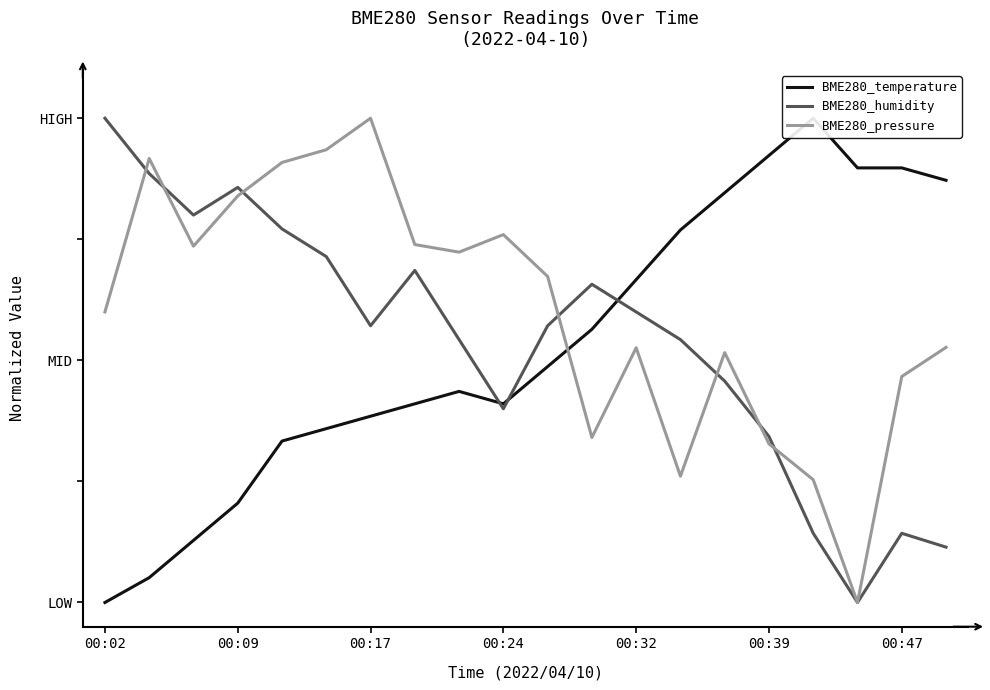

At how many categories does at least one series exceed 0?

20